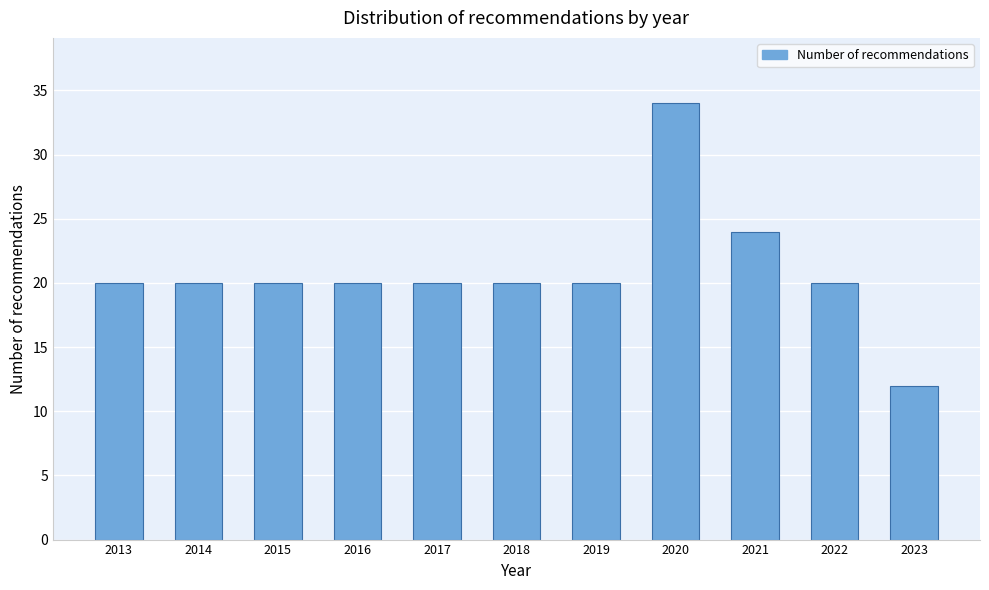

Reading left to right, what are all the values shown in this chart?

20	20	20	20	20	20	20	34	24	20	12